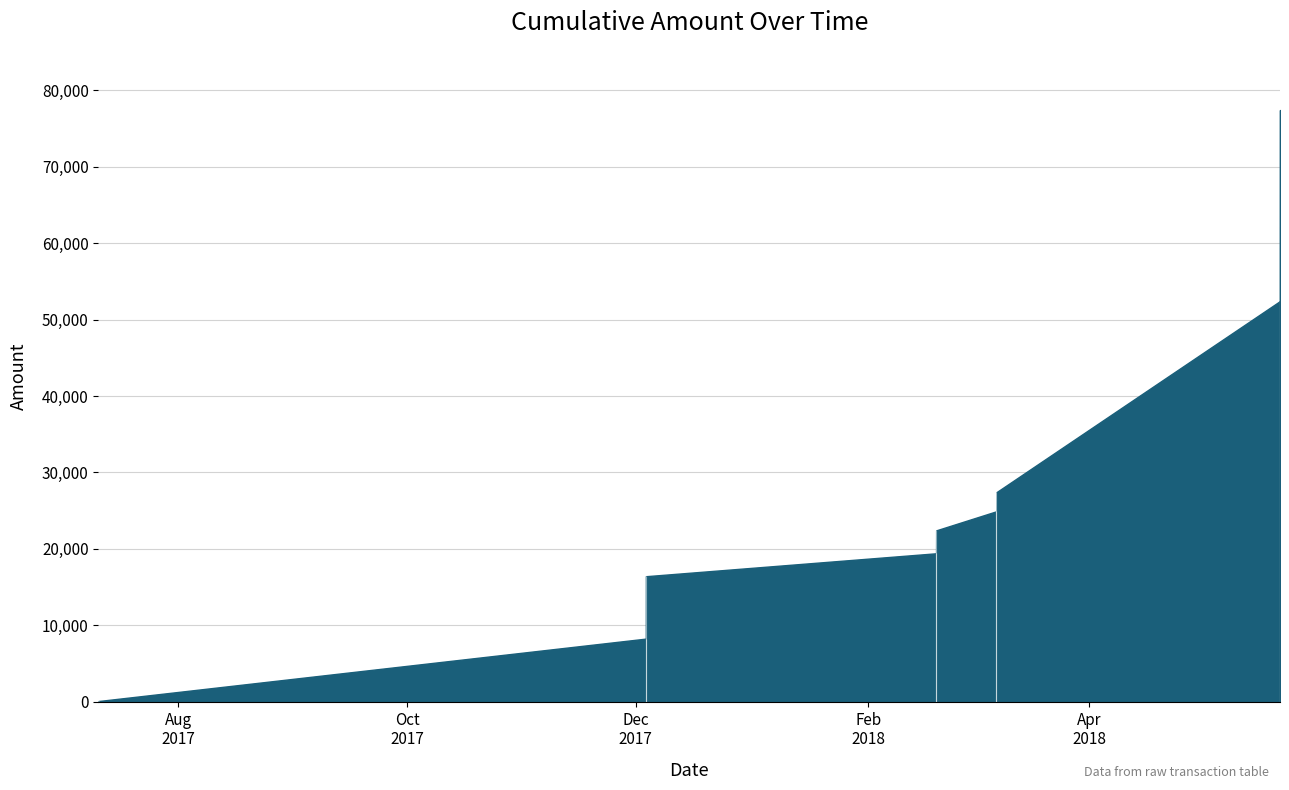

How many data points are less than 2999?

5